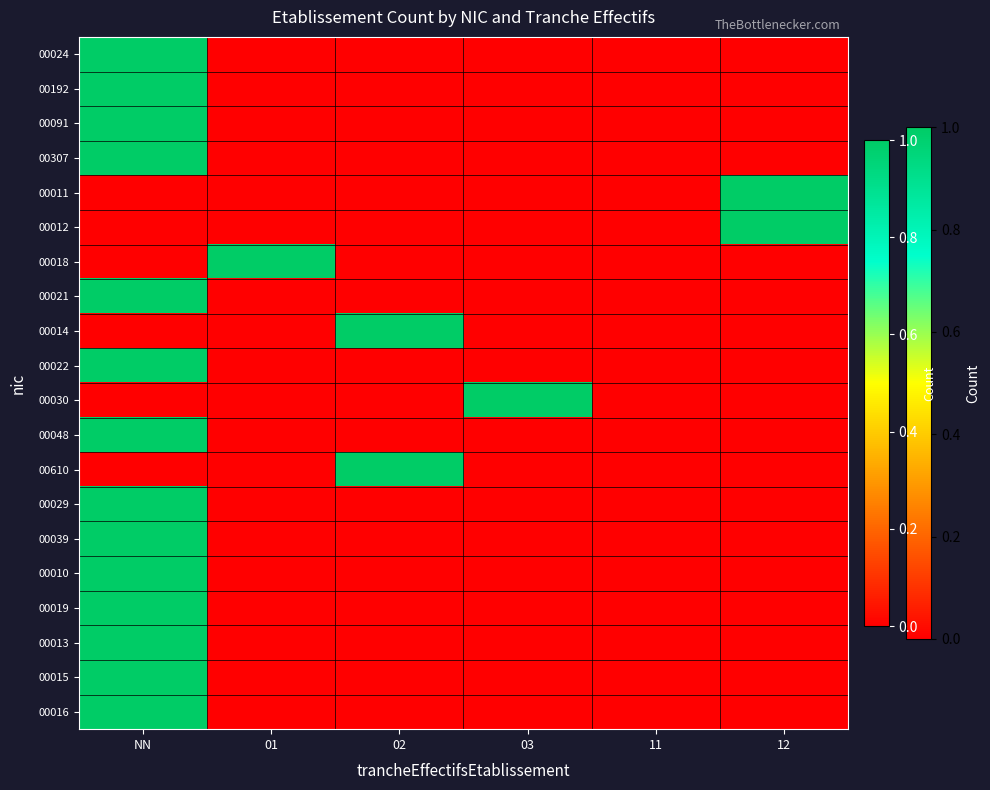

Between NN and 02, which is larger?

NN